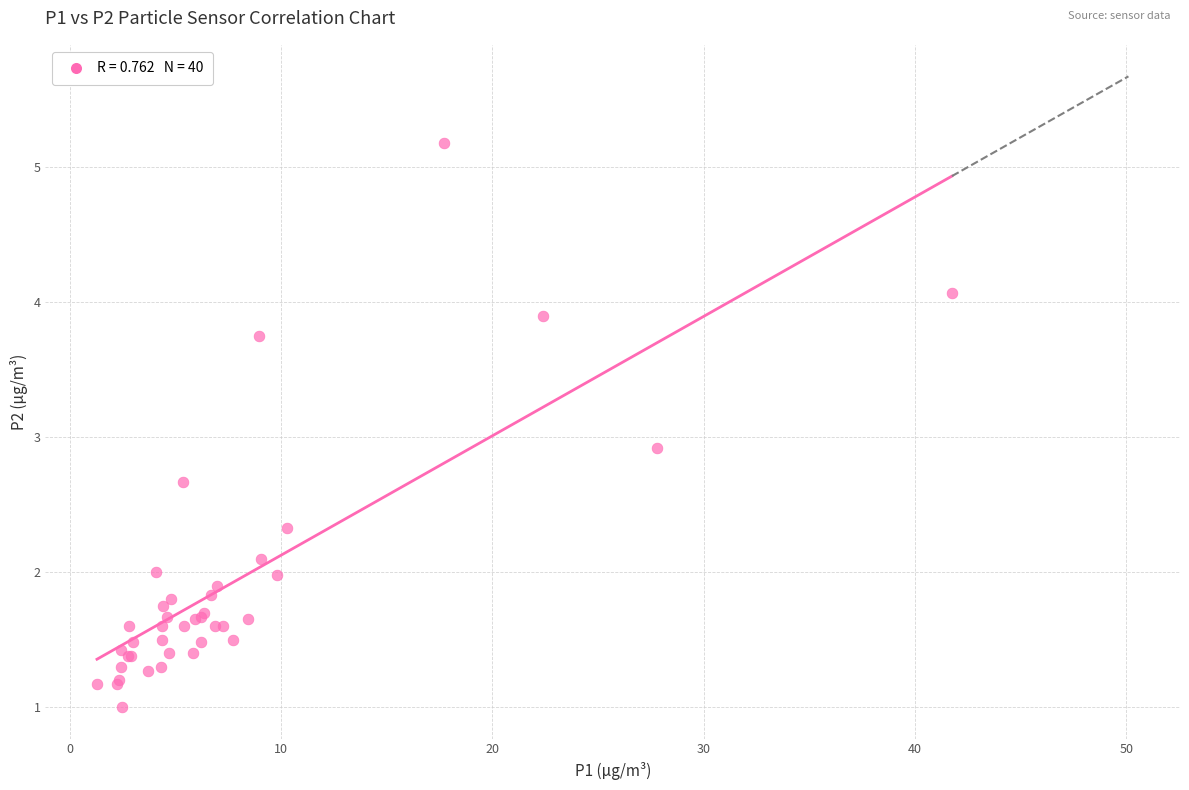

What Y value in the scatter plot is closest to 3?

2.9